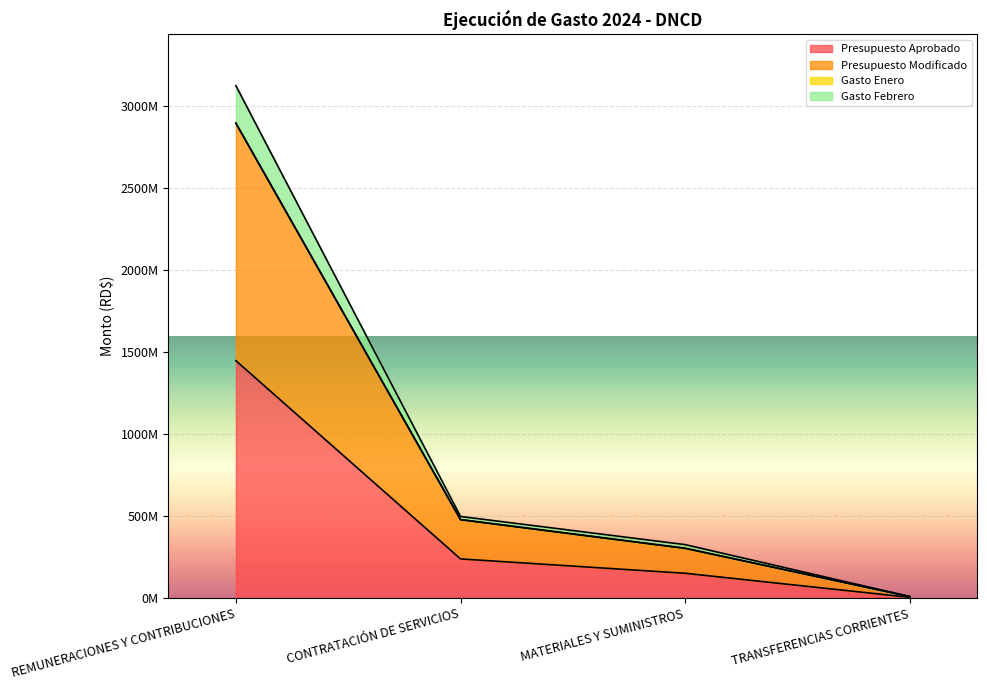

At which category is the sum across all series the highest?

REMUNERACIONES Y CONTRIBUCIONES